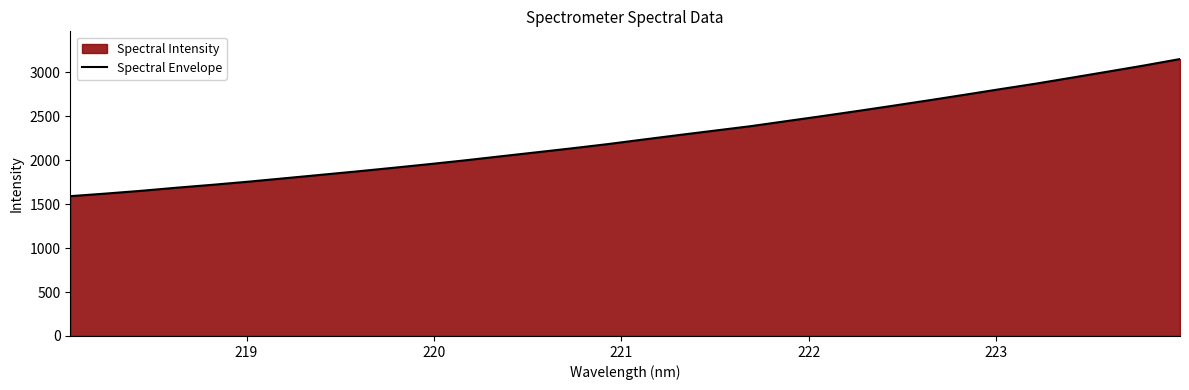

How many categories are shown in the chart?

32